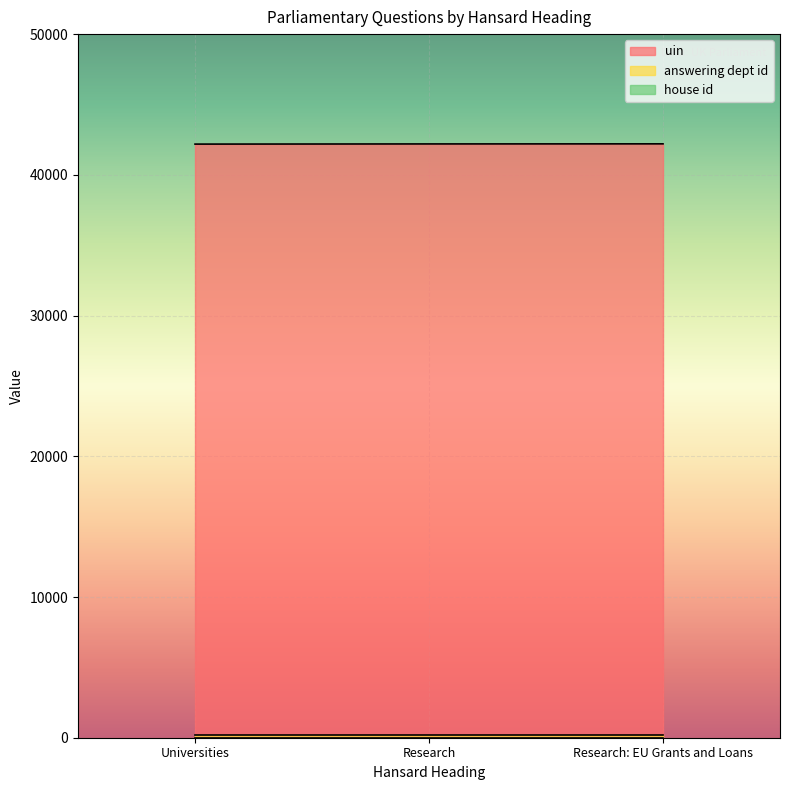

Which series has the widest spread of values?

uin